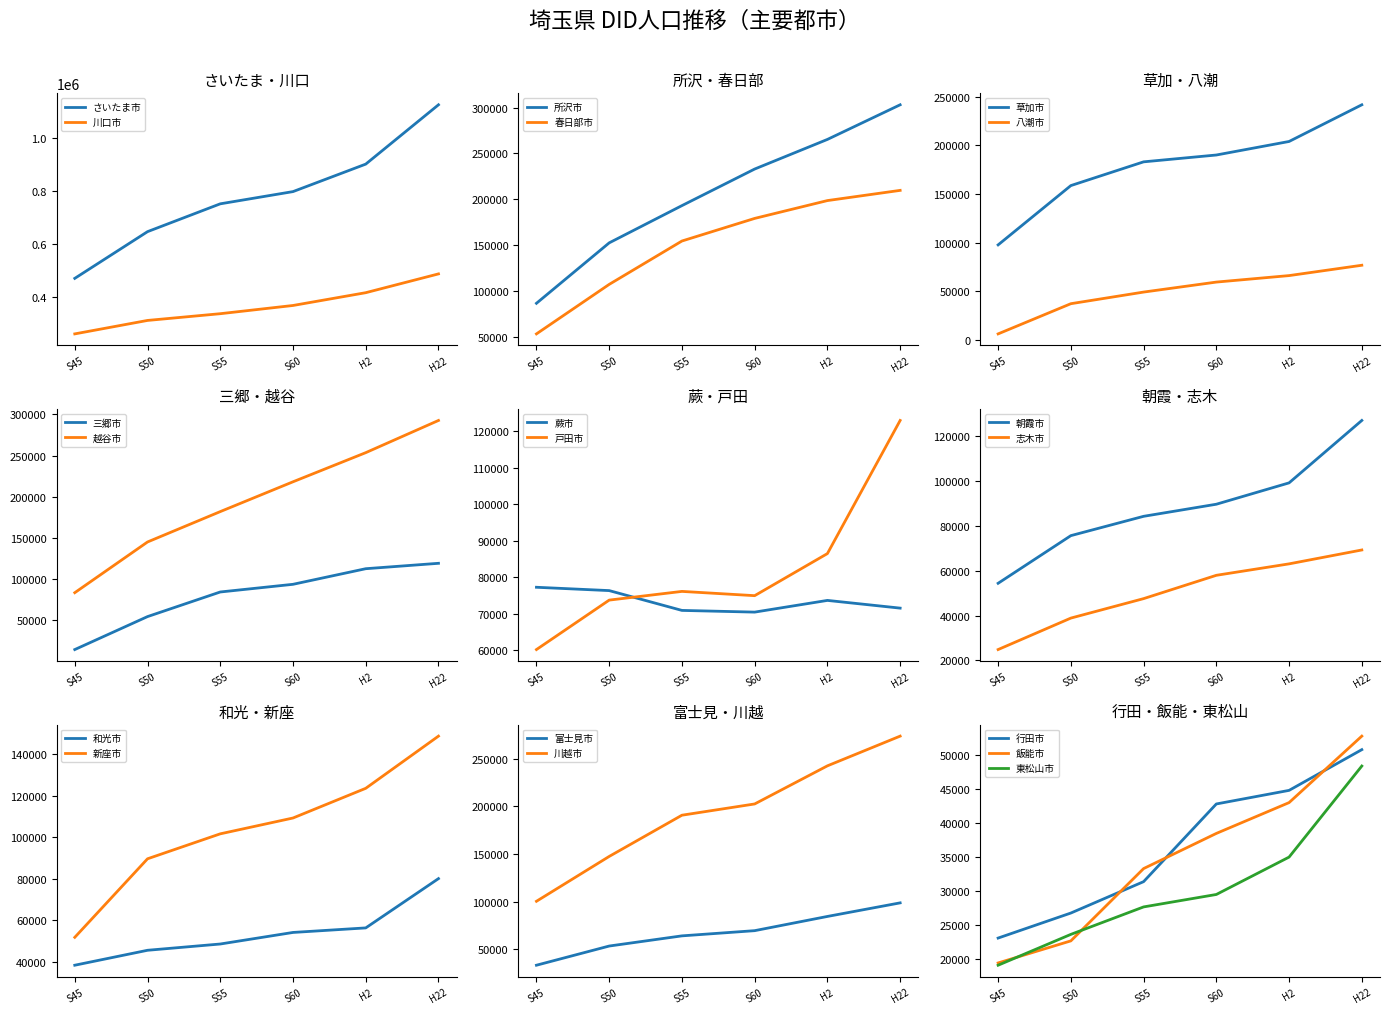

What is the difference between the maximum and second lowest values in the 昭和60年 series?

759684